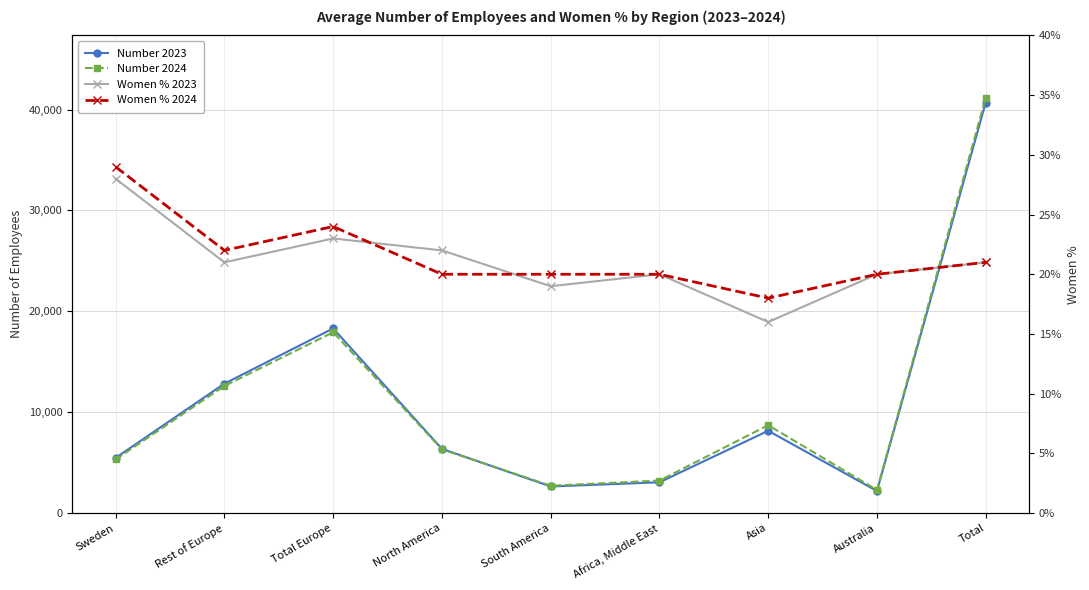

Rank the series at Australia from lowest to highest value.

Women % 2023, Women % 2024, Number 2023, Number 2024